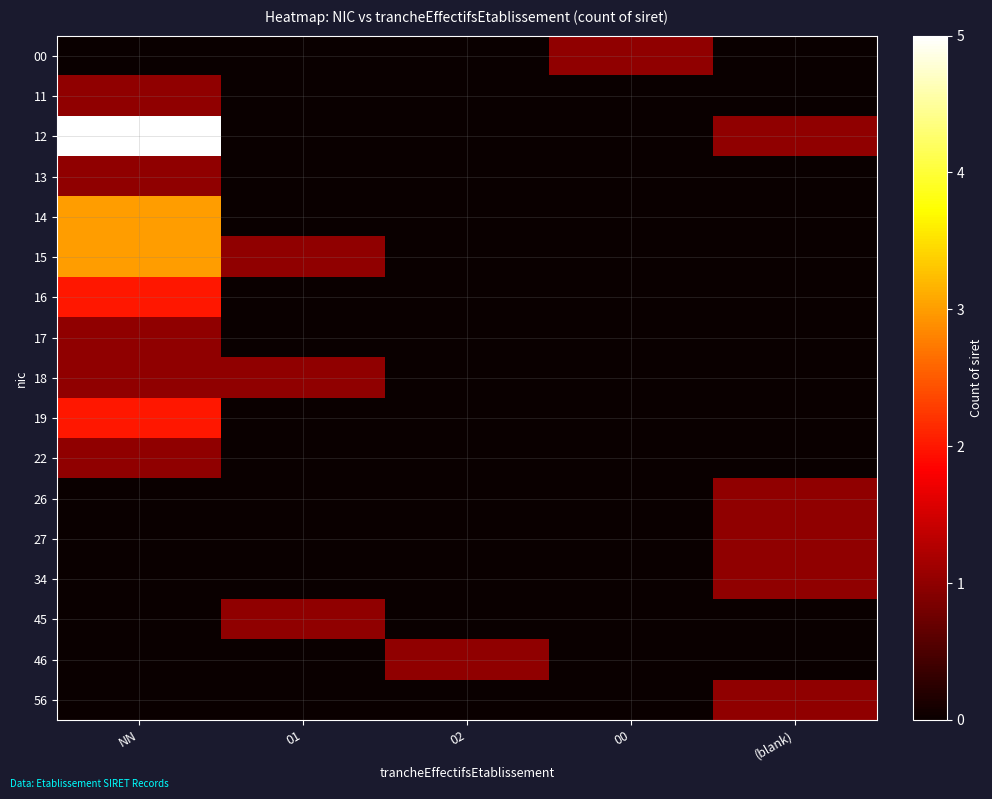

Reading right to left, what are all the values shown in this chart?

00: (blank)=0	00=1	02=0	01=0	NN=0
11: (blank)=0	00=0	02=0	01=0	NN=1
12: (blank)=1	00=0	02=0	01=0	NN=5
13: (blank)=0	00=0	02=0	01=0	NN=1
14: (blank)=0	00=0	02=0	01=0	NN=3
15: (blank)=0	00=0	02=0	01=1	NN=3
16: (blank)=0	00=0	02=0	01=0	NN=2
17: (blank)=0	00=0	02=0	01=0	NN=1
18: (blank)=0	00=0	02=0	01=1	NN=1
19: (blank)=0	00=0	02=0	01=0	NN=2
22: (blank)=0	00=0	02=0	01=0	NN=1
26: (blank)=1	00=0	02=0	01=0	NN=0
27: (blank)=1	00=0	02=0	01=0	NN=0
34: (blank)=1	00=0	02=0	01=0	NN=0
45: (blank)=0	00=0	02=0	01=1	NN=0
46: (blank)=0	00=0	02=1	01=0	NN=0
56: (blank)=1	00=0	02=0	01=0	NN=0